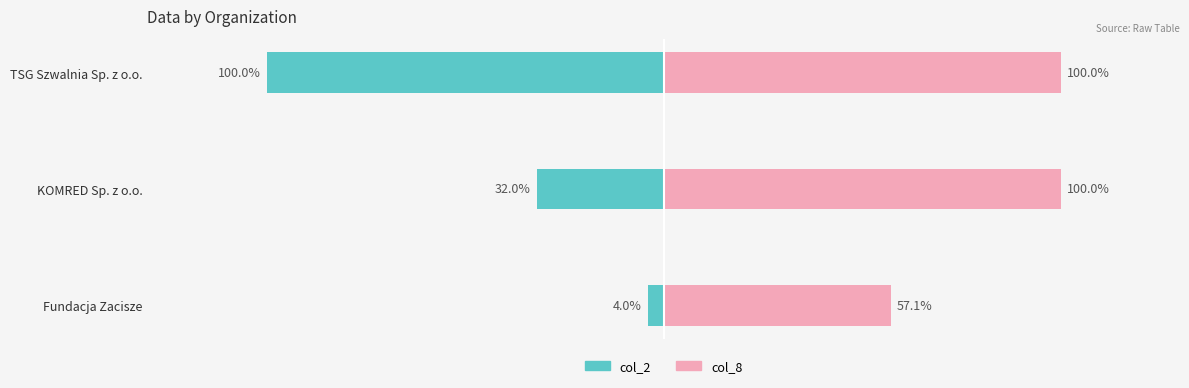

What is the greatest value displayed?

100.0